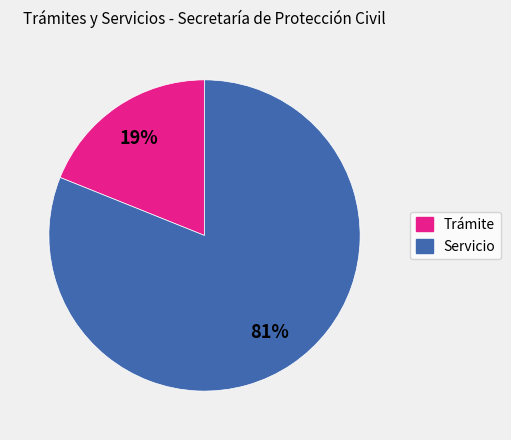

Do Trámite and Servicio together represent more than half of the pie?

Yes